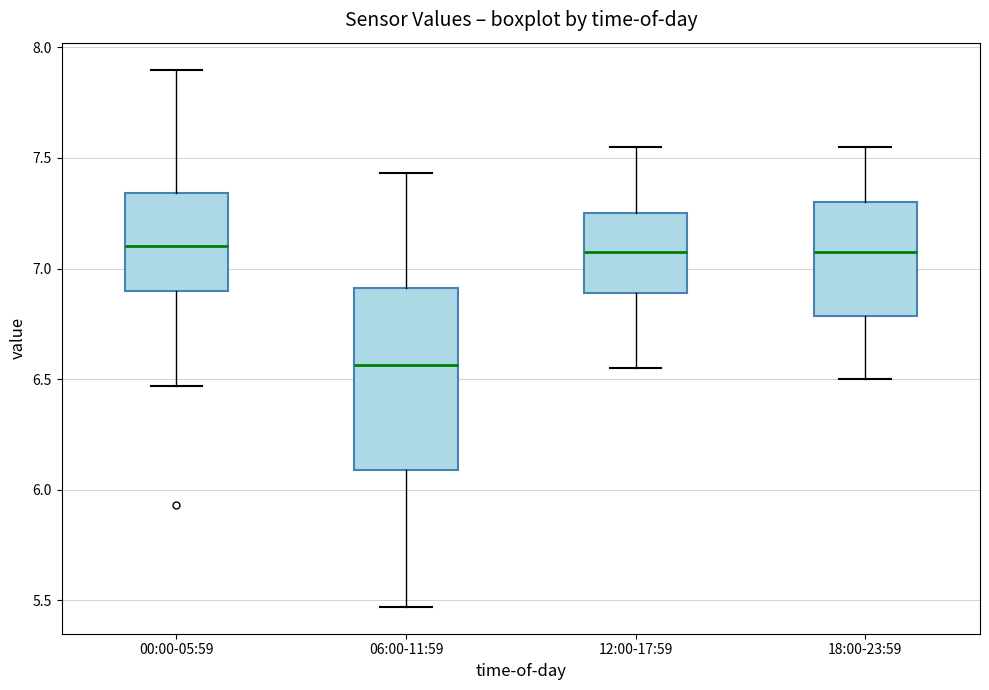

Reading left to right, transcribe this box plot: for each box, give where its median line is, the range the box spans, and where its two whiskers end, as read against the y-axis. The values are not printed on the chart, so give them approximately, as read against the axis.

00:00-05:59: median 7.10, box 6.90 to 7.35, whiskers 6.45 to 7.90
06:00-11:59: median 6.55, box 6.10 to 6.90, whiskers 5.45 to 7.45
12:00-17:59: median 7.10, box 6.90 to 7.25, whiskers 6.55 to 7.55
18:00-23:59: median 7.10, box 6.80 to 7.30, whiskers 6.50 to 7.55